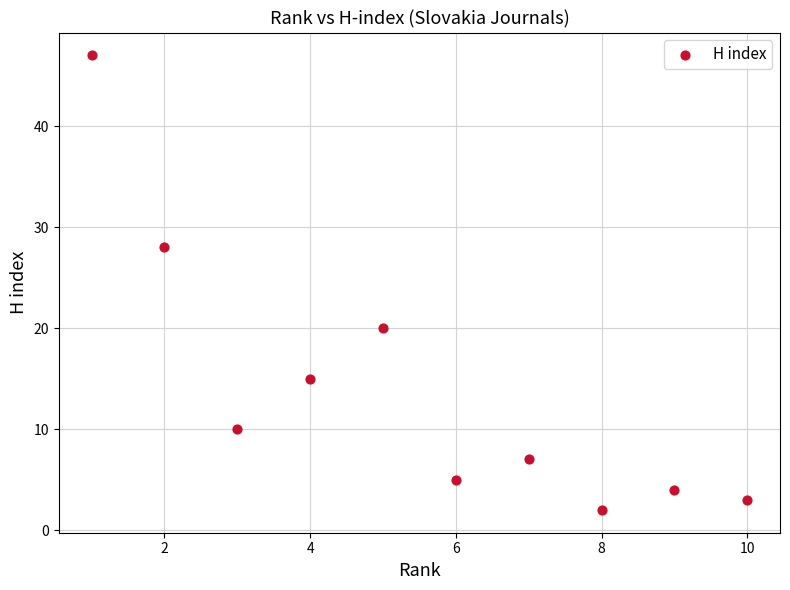

What is the average Y value?

14